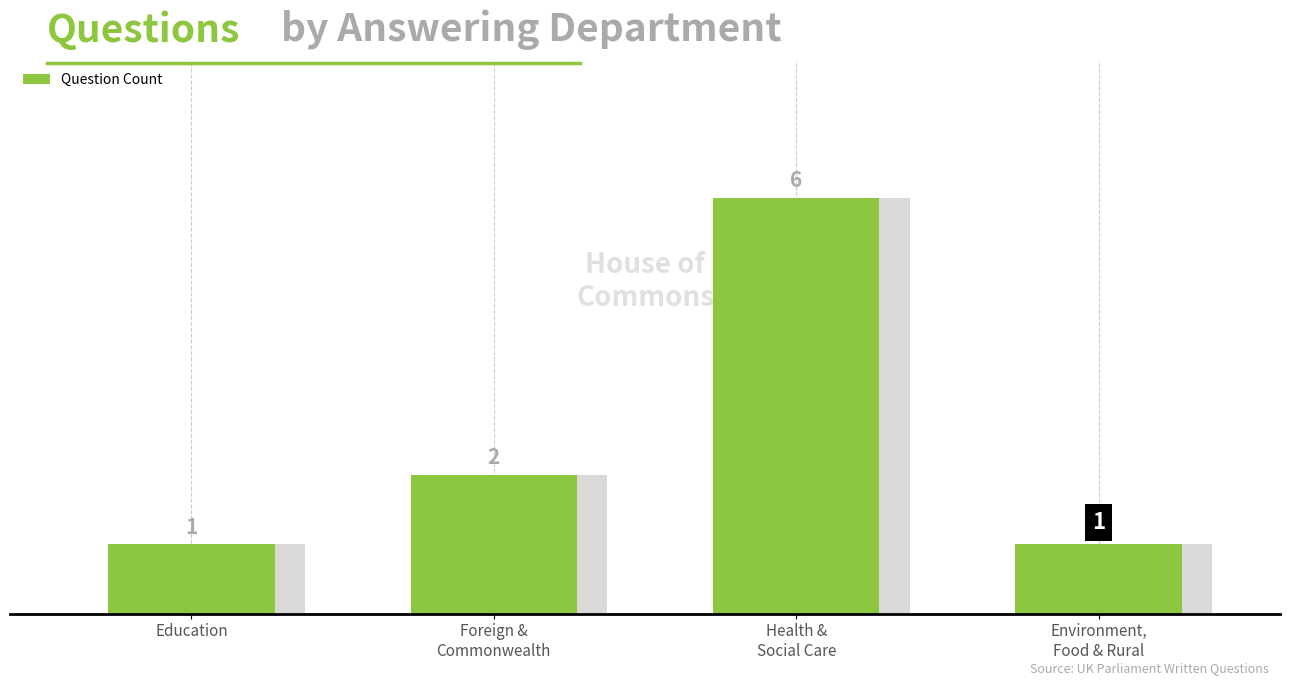

What is the difference between the maximum and minimum values?

5